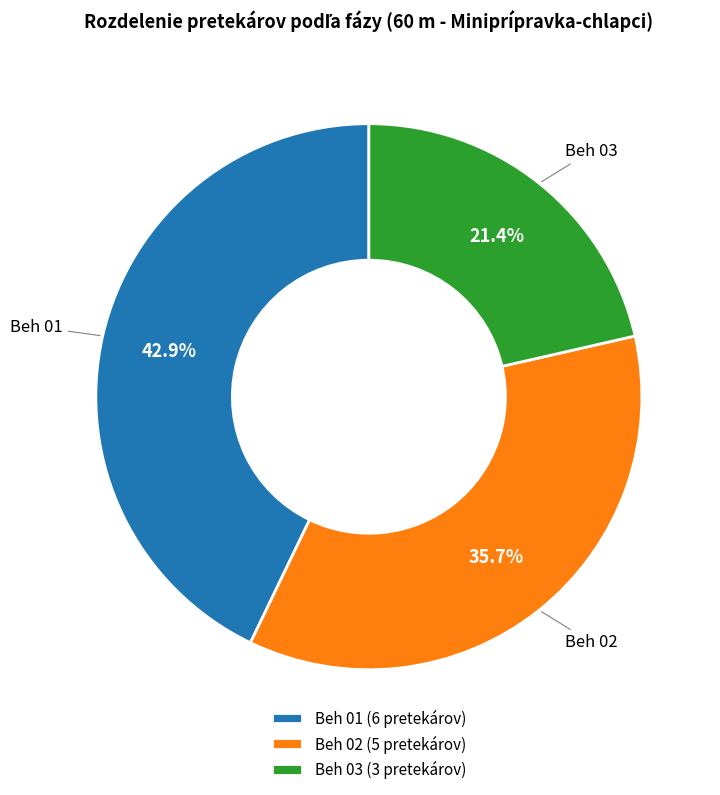

What portion of the pie excludes Beh 03?

78.6%